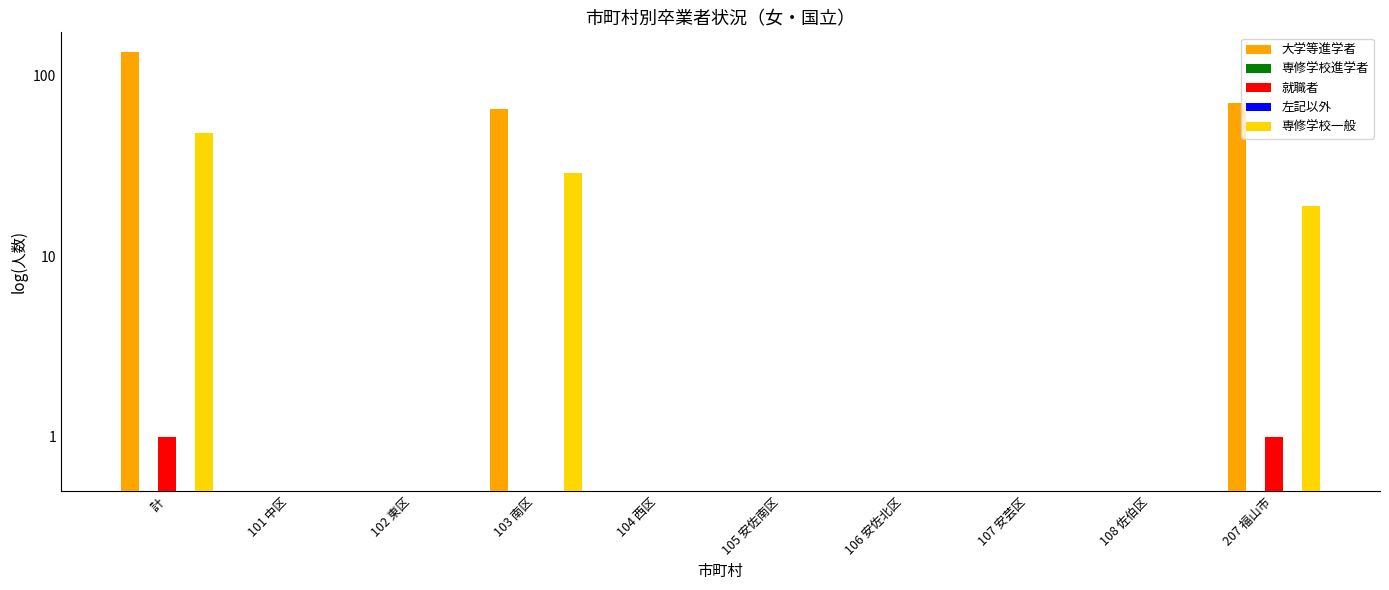

Which series changed the most between 102 東区 and 105 安佐南区?

大学等進学者